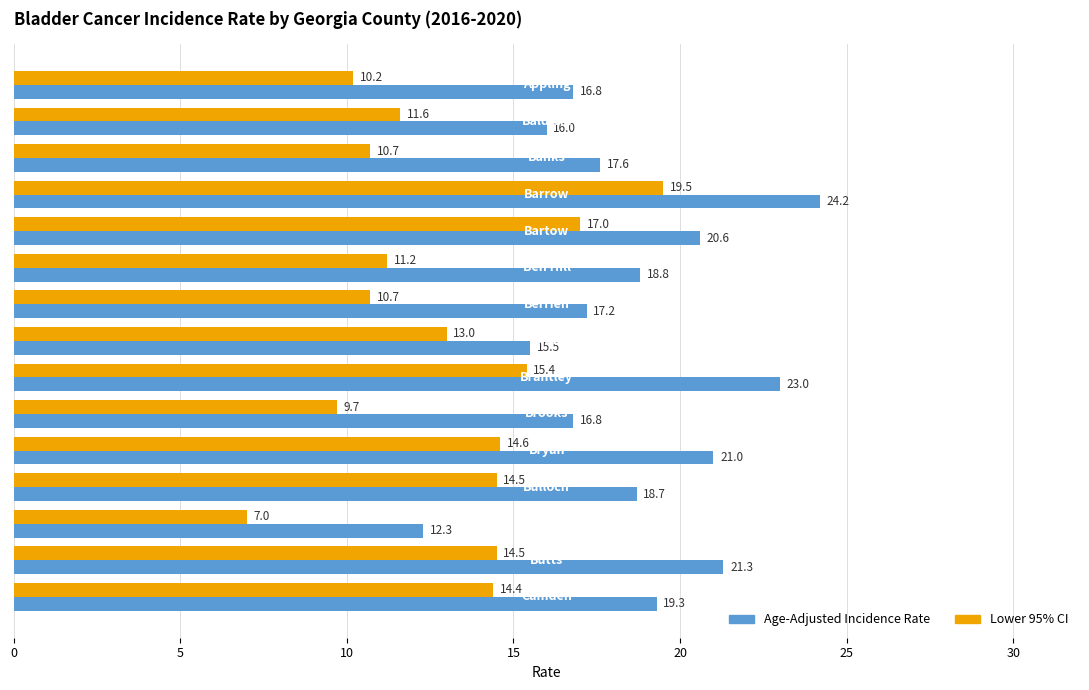

What are all the series names shown in the legend?

Age-Adjusted Incidence Rate, Lower 95% CI